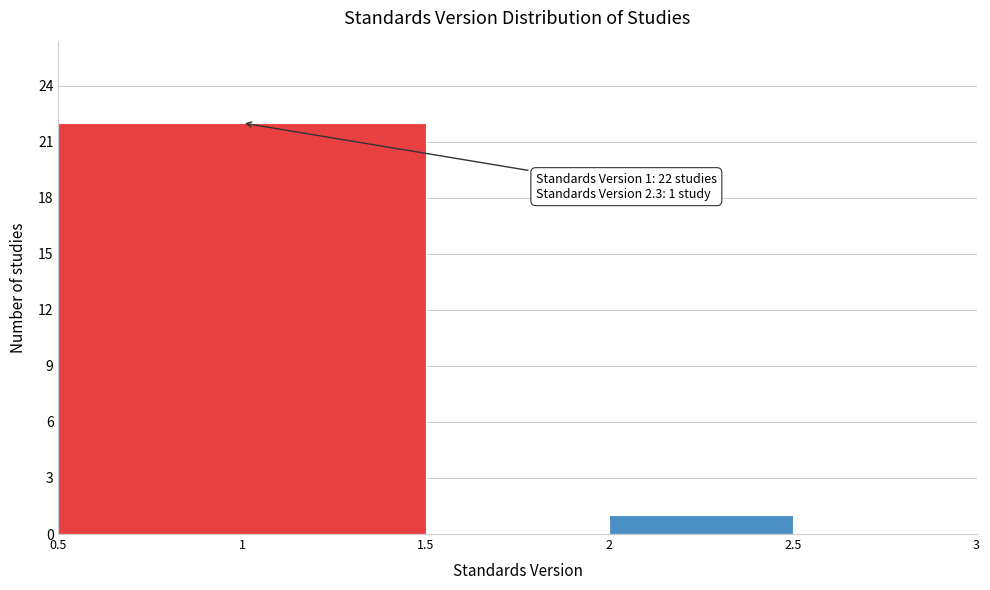

Which range on the x-axis has the tallest bar?

0.5 to 1.5